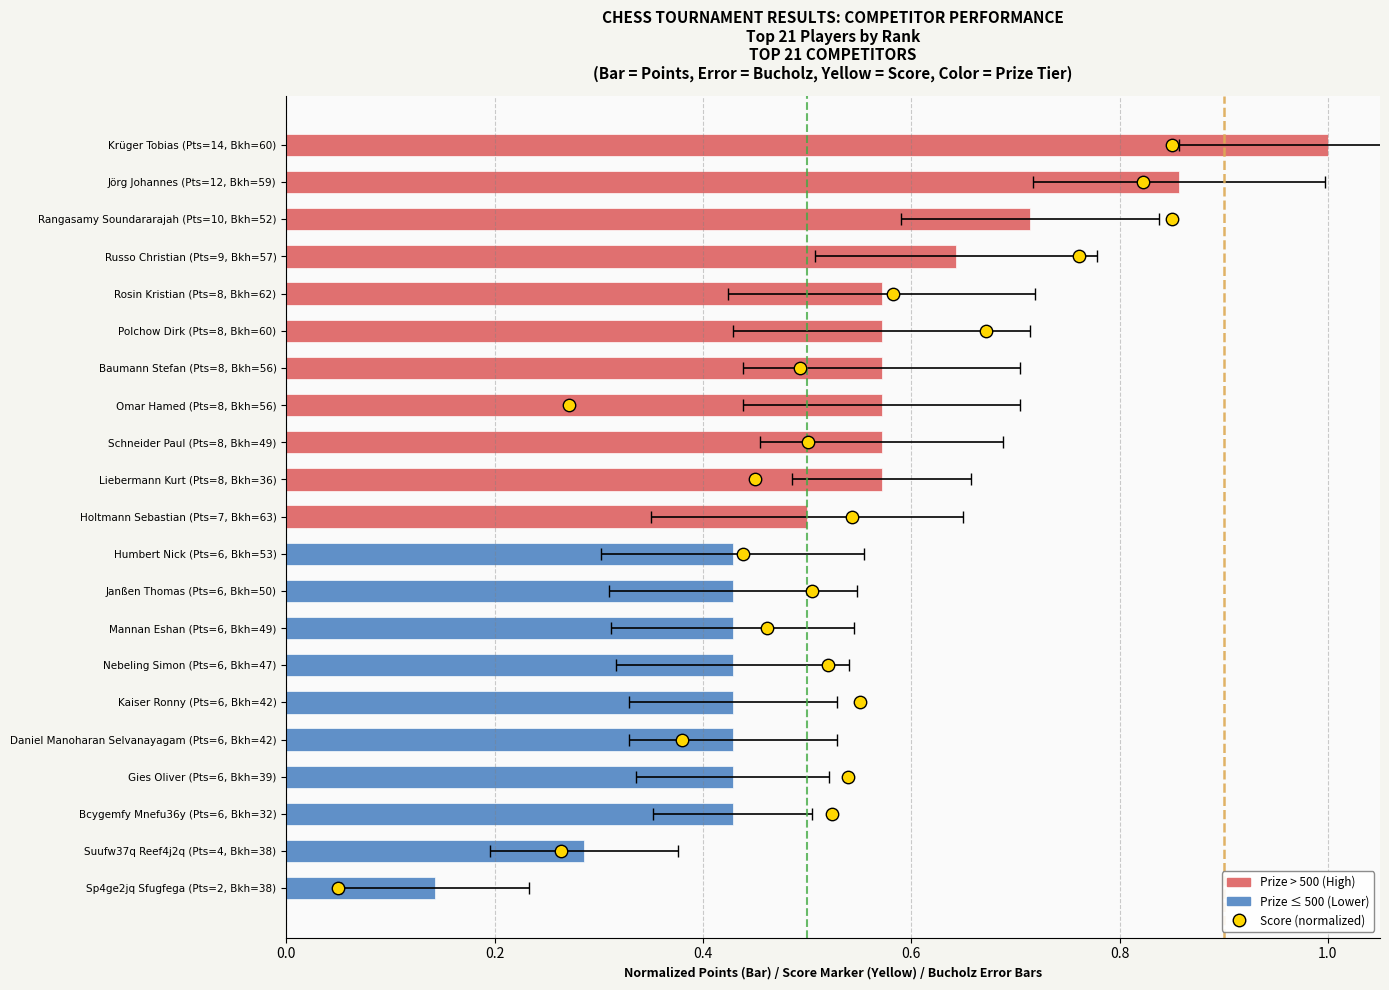

Which series contains the highest Y value?

Prize